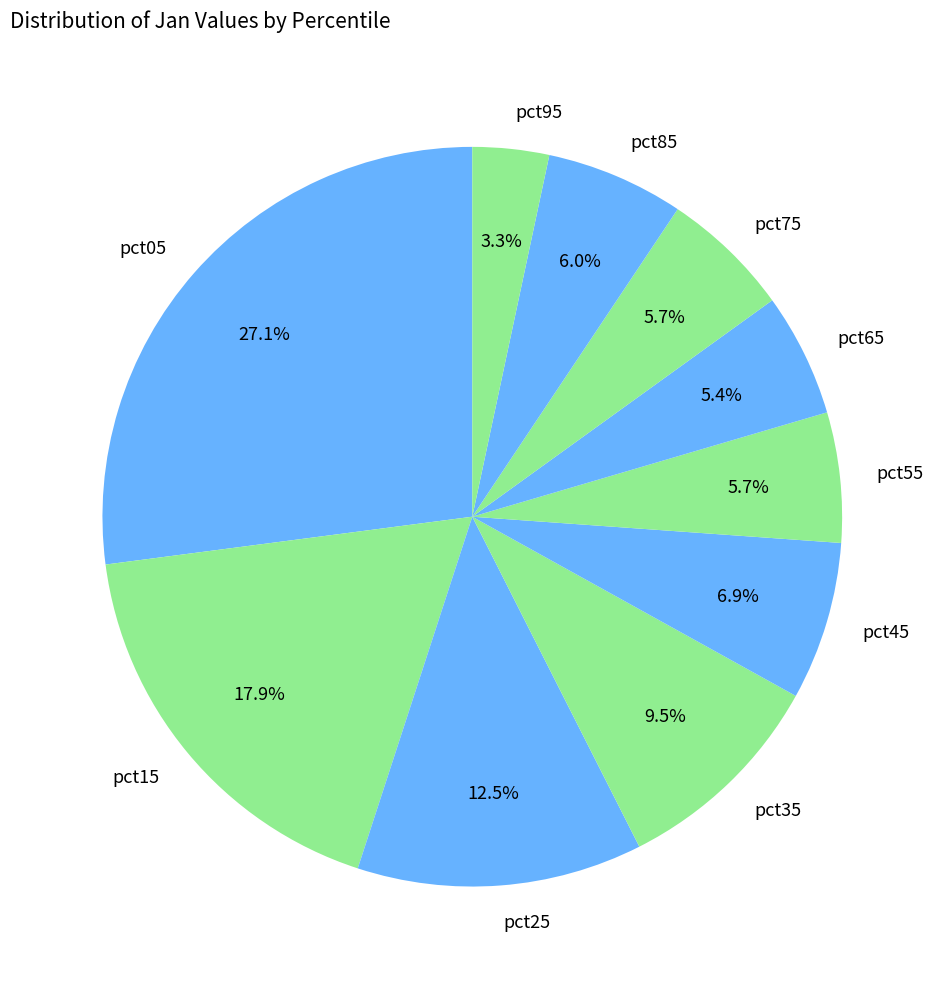

Is the sum of pct55 and pct05 greater than half?

No